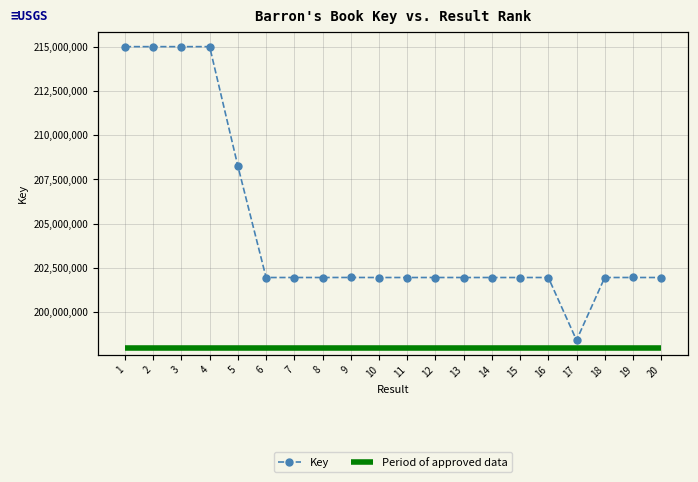

What value does the Key series have at 6?

201961191